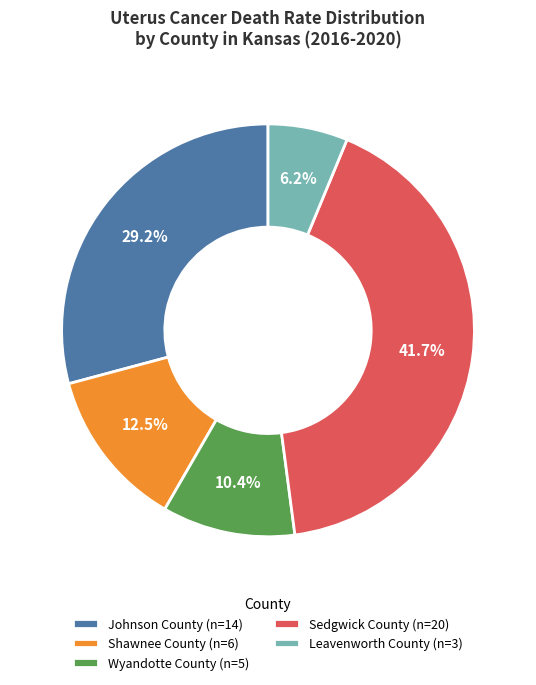

How much of the chart is everything except Wyandotte County (n=5)?

89.6%